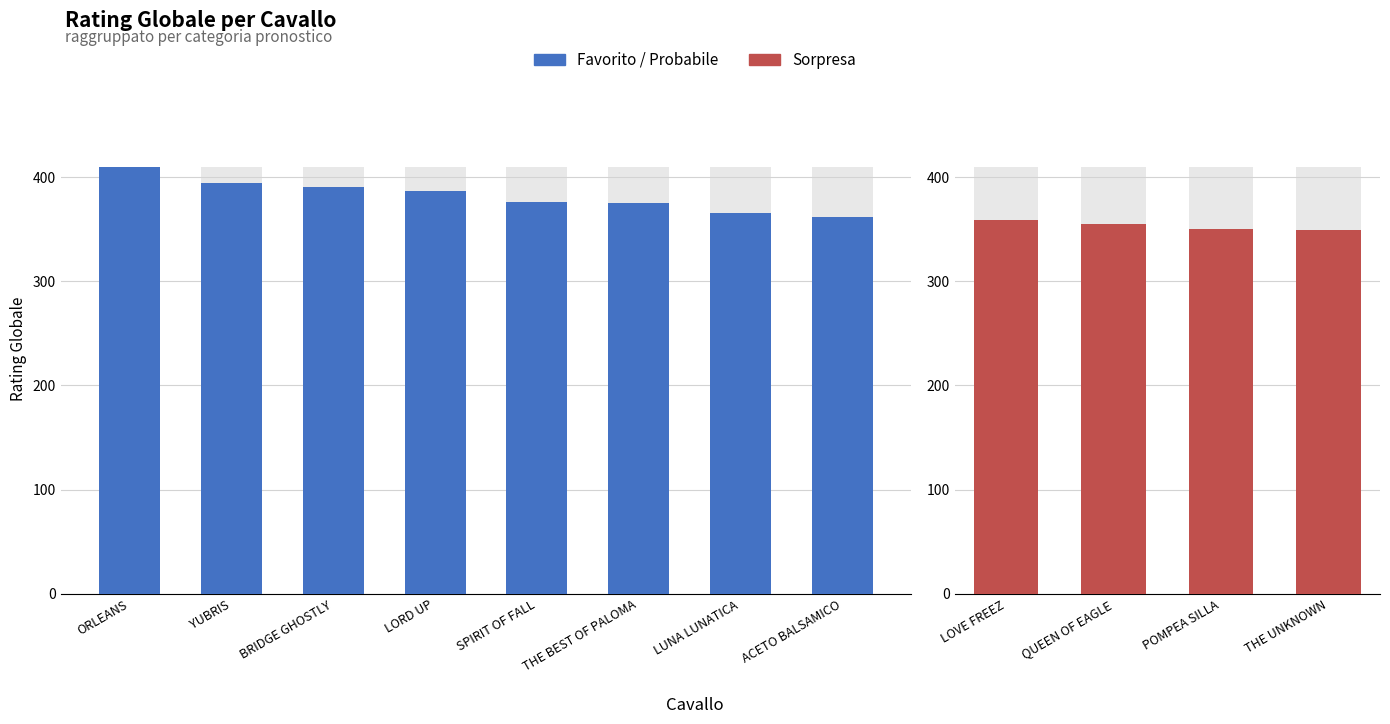

Reading left to right, what are all the values shown in this chart?

409.7	394.5	390.1	387.0	376.5	375.1	365.5	361.5	359.1	355.2	349.9	349.3